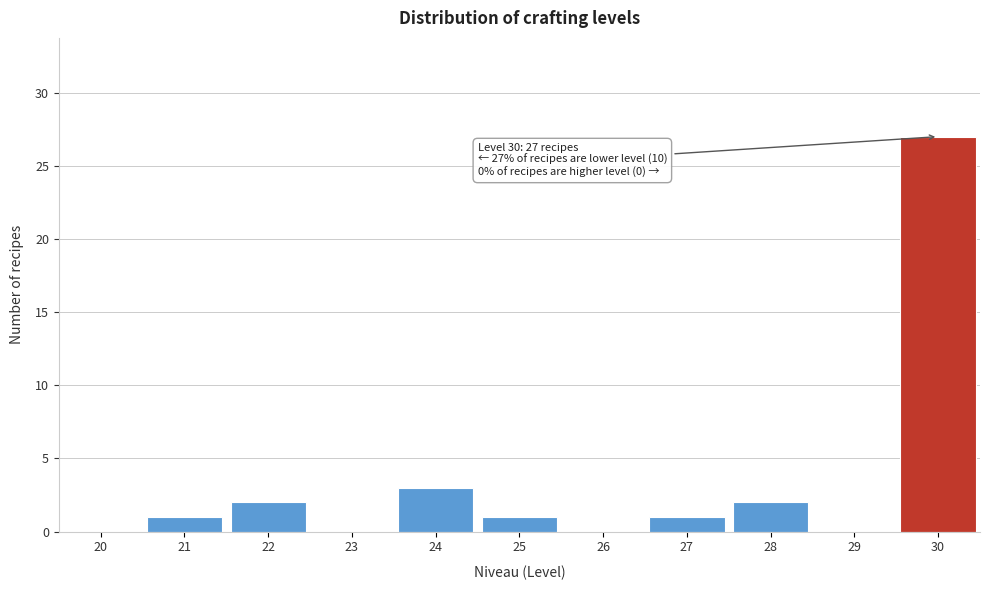

Reading left to right, what are all the values shown in this chart?

20=0	21=1	22=2	23=0	24=3	25=1	26=0	27=1	28=2	29=0	30=27